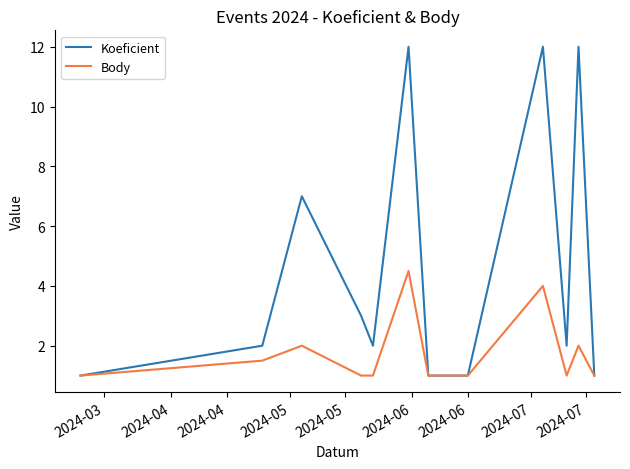

Which series has the largest total across all categories?

Koeficient